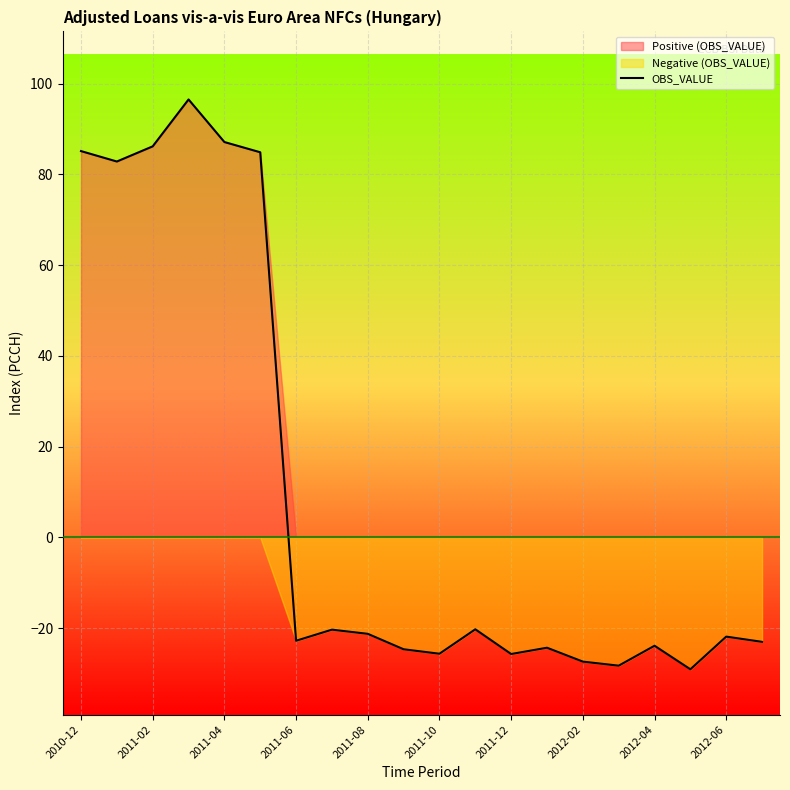

What is the minimum value shown in the chart?

-29.1